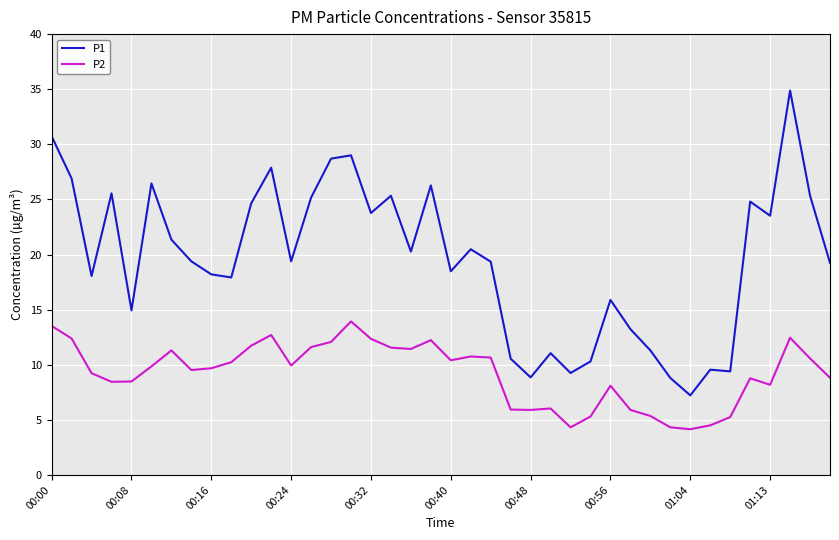

True or false: P1 and P2 intersect in this chart.

False